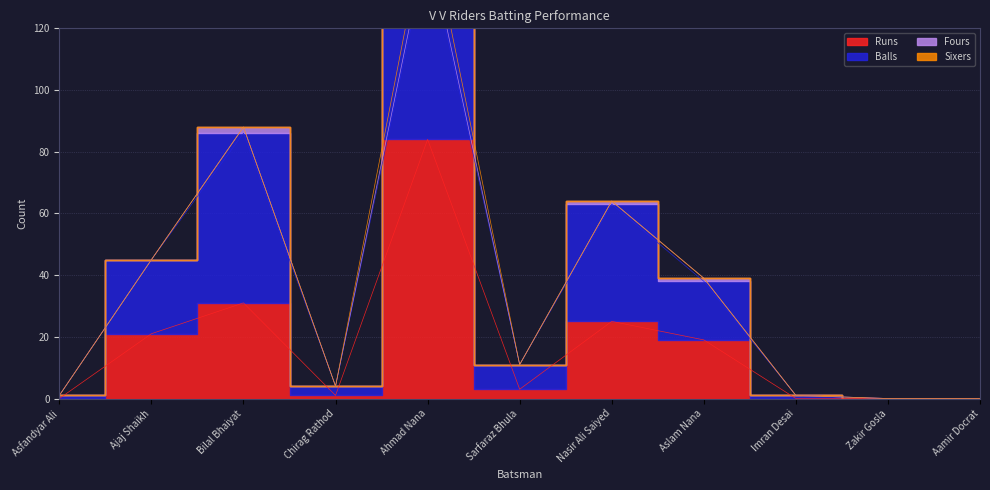

Reading right to left, what are all the values shown in this chart?

Runs: 0	0	0	19	25	3	84	1	31	21	0
Balls: 0	0	1	19	38	8	62	3	55	24	1
Fours: 0	0	0	1	1	0	3	0	2	0	0
Sixers: 0	0	0	0	0	0	8	0	0	0	0